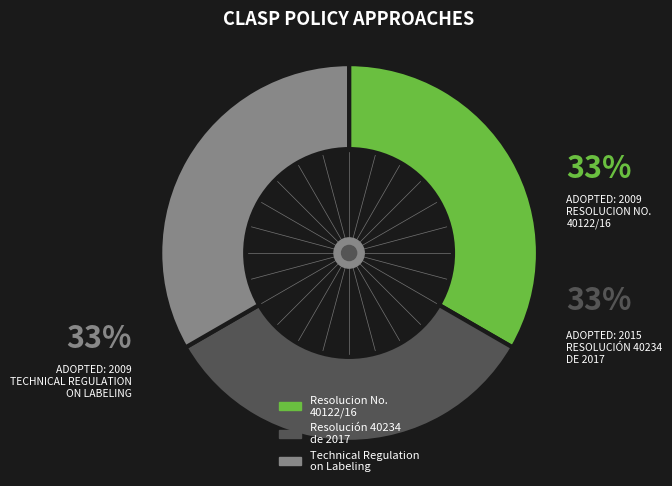

How many slices are in this pie chart?

3